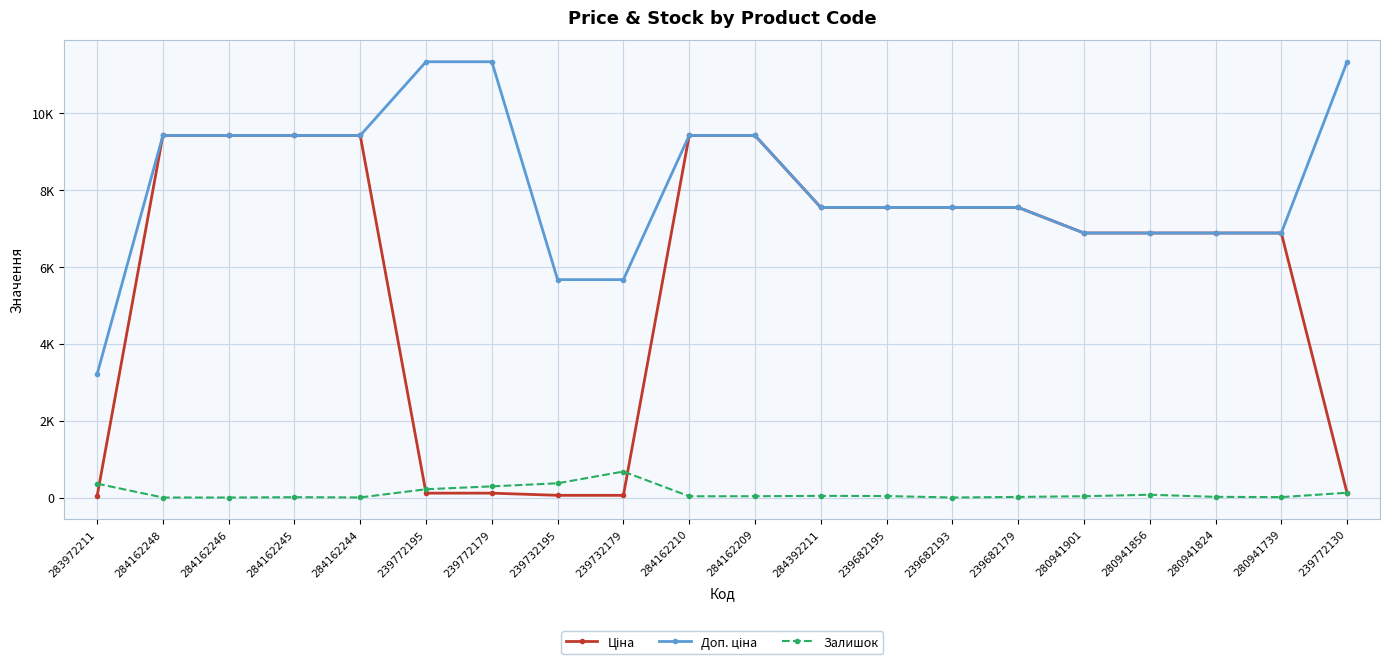

Reading left to right, extract all data points from this chart.

Ціна: 32.0	9416.9	9416.9	9416.9	9416.9	113.3	113.3	56.7	56.7	9416.9	9416.9	7545.9	7545.9	7545.9	7545.9	6879.5	6879.5	6879.5	6879.5	113.3
Доп. ціна: 3205.0	9416.9	9416.9	9416.9	9416.9	11334.0	11334.0	5667.0	5667.0	9416.9	9416.9	7545.9	7545.9	7545.9	7545.9	6879.5	6879.5	6879.5	6879.5	11334.0
Залишок: 360.0	0.0	0.0	8.0	2.0	215.0	290.0	370.0	676.0	32.0	33.0	43.0	38.0	0.0	15.0	33.0	72.0	17.0	10.0	124.0